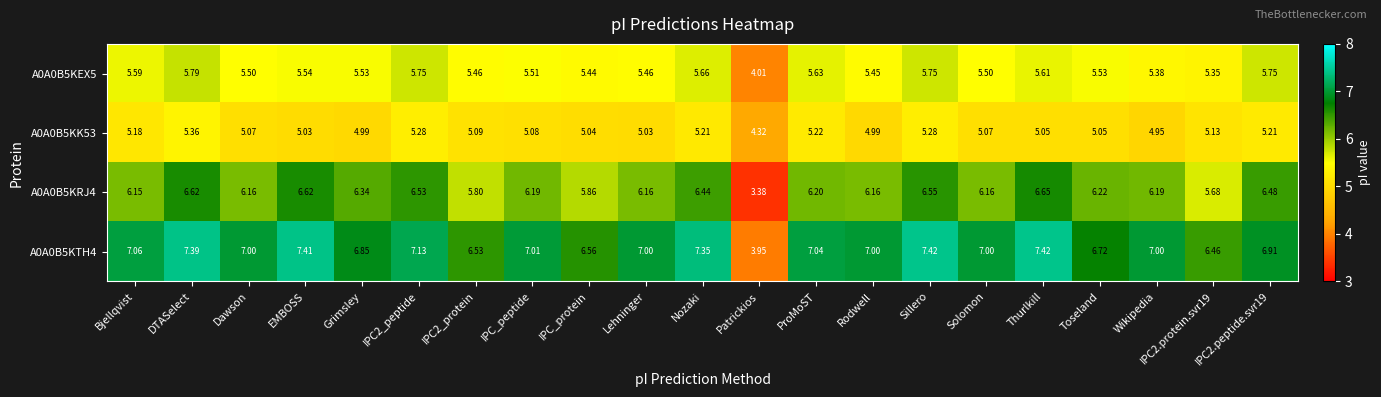

At which category is the sum across all series the highest?

DTASelect